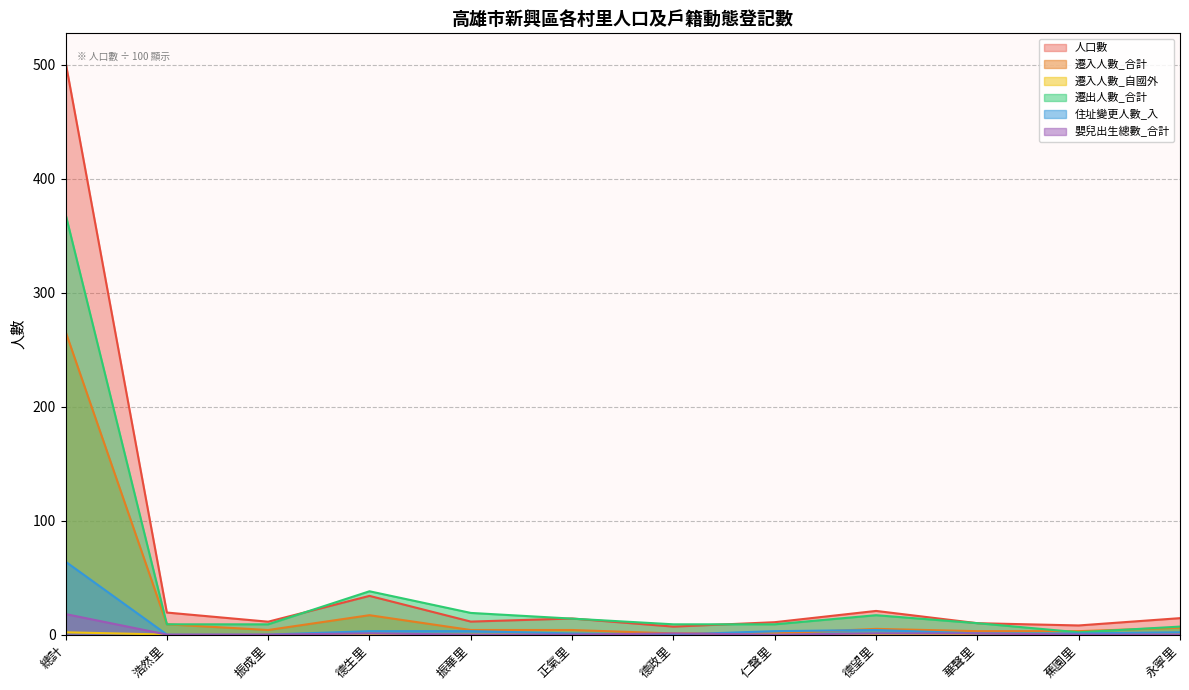

Reading right to left, list all the values displayed in this chart.

人口數: 永寧里=14.4	蕉園里=8.0	華聲里=10.0	德望里=20.8	仁聲里=10.9	德政里=7.0	正氣里=14.1	振華里=11.4	德生里=34.0	振成里=11.3	浩然里=19.3	總計=502.6
遷入人數_合計: 永寧里=6.0	蕉園里=3.0	華聲里=3.0	德望里=5.0	仁聲里=1.0	德政里=1.0	正氣里=4.0	振華里=4.0	德生里=17.0	振成里=4.0	浩然里=9.0	總計=266.0
遷入人數_自國外: 永寧里=0.0	蕉園里=0.0	華聲里=0.0	德望里=0.0	仁聲里=0.0	德政里=0.0	正氣里=0.0	振華里=0.0	德生里=0.0	振成里=0.0	浩然里=0.0	總計=2.0
遷出人數_合計: 永寧里=7.0	蕉園里=2.0	華聲里=10.0	德望里=17.0	仁聲里=9.0	德政里=9.0	正氣里=14.0	振華里=19.0	德生里=38.0	振成里=9.0	浩然里=9.0	總計=369.0
住址變更人數_入: 永寧里=2.0	蕉園里=1.0	華聲里=1.0	德望里=4.0	仁聲里=3.0	德政里=0.0	正氣里=1.0	振華里=3.0	德生里=3.0	振成里=0.0	浩然里=0.0	總計=64.0
嬰兒出生總數_合計: 永寧里=0.0	蕉園里=0.0	華聲里=1.0	德望里=1.0	仁聲里=0.0	德政里=1.0	正氣里=0.0	振華里=0.0	德生里=1.0	振成里=0.0	浩然里=0.0	總計=18.0